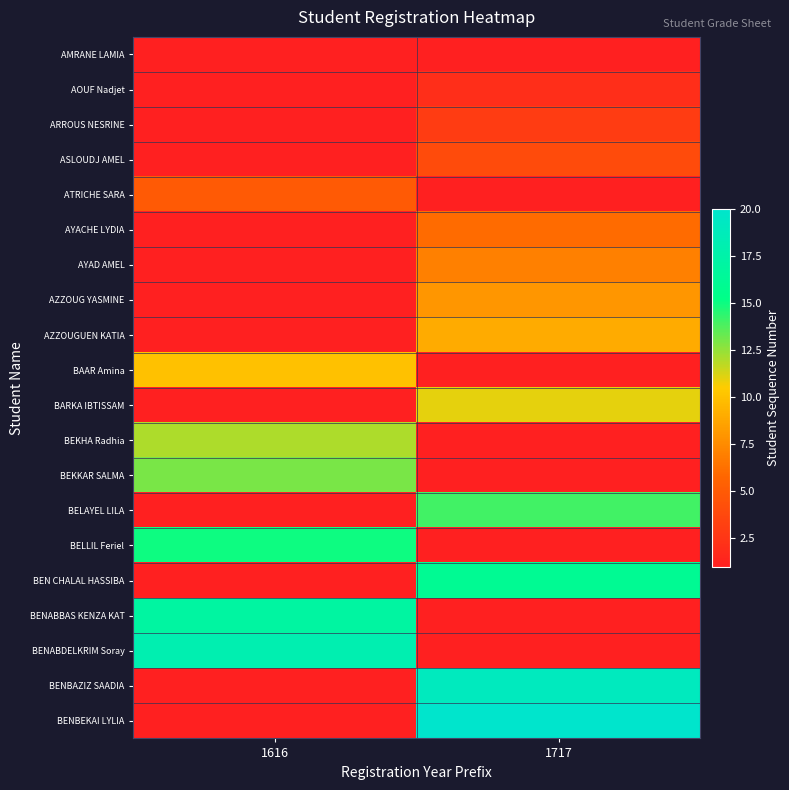

Reading right to left, extract all data points from this chart.

AMRANE LAMIA: 1717=0	1616=1
AOUF Nadjet: 1717=2	1616=0
ARROUS NESRINE: 1717=3	1616=0
ASLOUDJ AMEL: 1717=4	1616=0
ATRICHE SARA: 1717=0	1616=5
AYACHE LYDIA: 1717=6	1616=0
AYAD AMEL: 1717=7	1616=0
AZZOUG YASMINE: 1717=8	1616=0
AZZOUGUEN KATIA: 1717=9	1616=0
BAAR Amina: 1717=0	1616=10
BARKA IBTISSAM: 1717=11	1616=0
BEKHA Radhia: 1717=0	1616=12
BEKKAR SALMA: 1717=0	1616=13
BELAYEL LILA: 1717=14	1616=0
BELLIL Feriel: 1717=0	1616=15
BEN CHALAL HASSIBA: 1717=16	1616=0
BENABBAS KENZA KAT: 1717=0	1616=17
BENABDELKRIM Soray: 1717=0	1616=18
BENBAZIZ SAADIA: 1717=19	1616=0
BENBEKAI LYLIA: 1717=20	1616=0